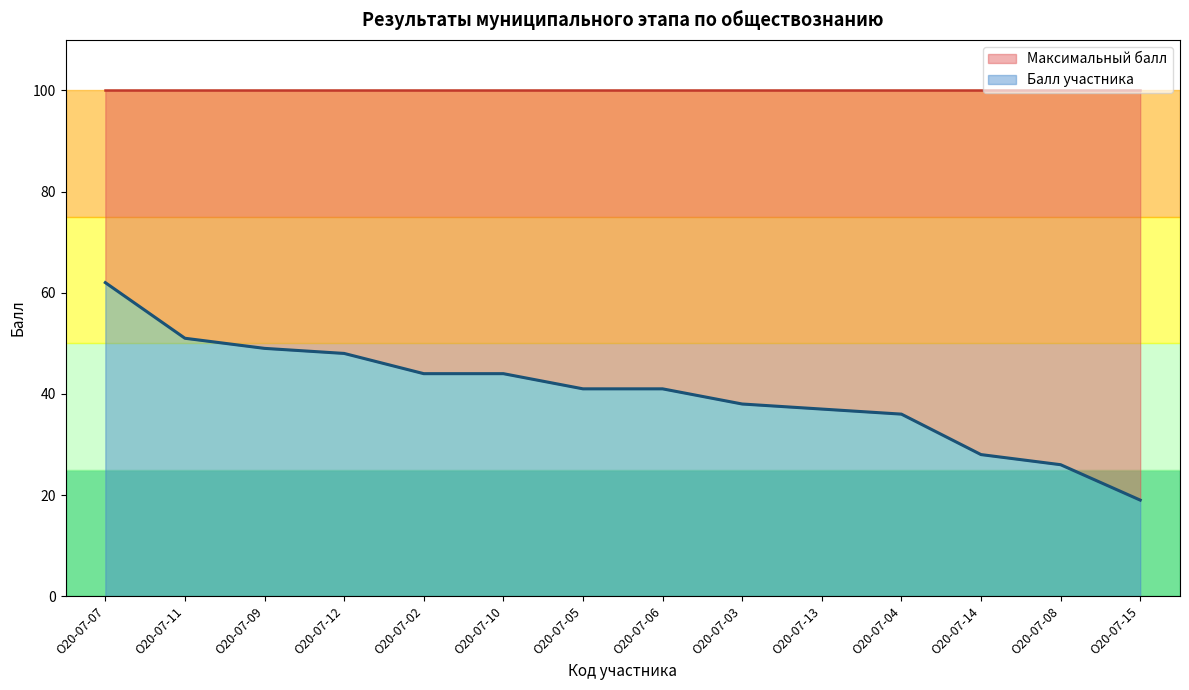

Rank the categories by value from highest to lowest.

О20-07-07, О20-07-11, О20-07-09, О20-07-12, О20-07-02, О20-07-10, О20-07-05, О20-07-06, О20-07-03, О20-07-13, О20-07-04, О20-07-14, О20-07-08, О20-07-15